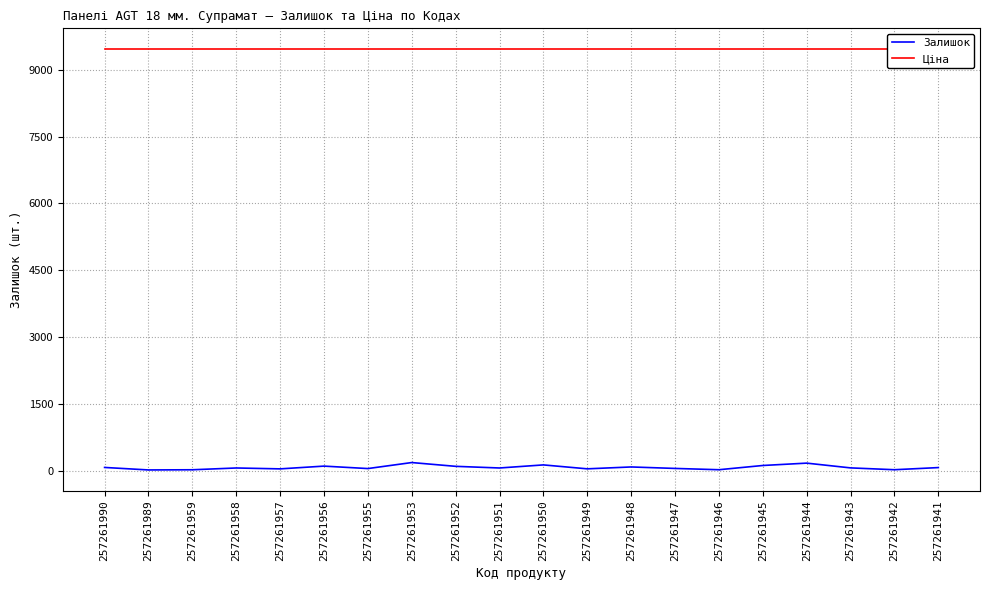

What is the smallest value displayed?

14.0